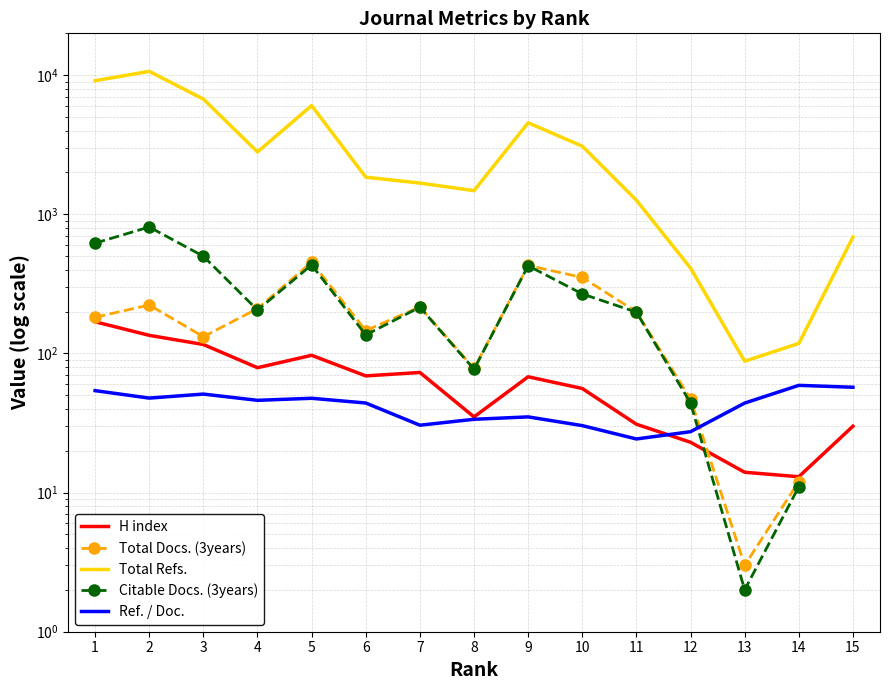

Where does the Citable Docs. (3years) series first go above 215?

1